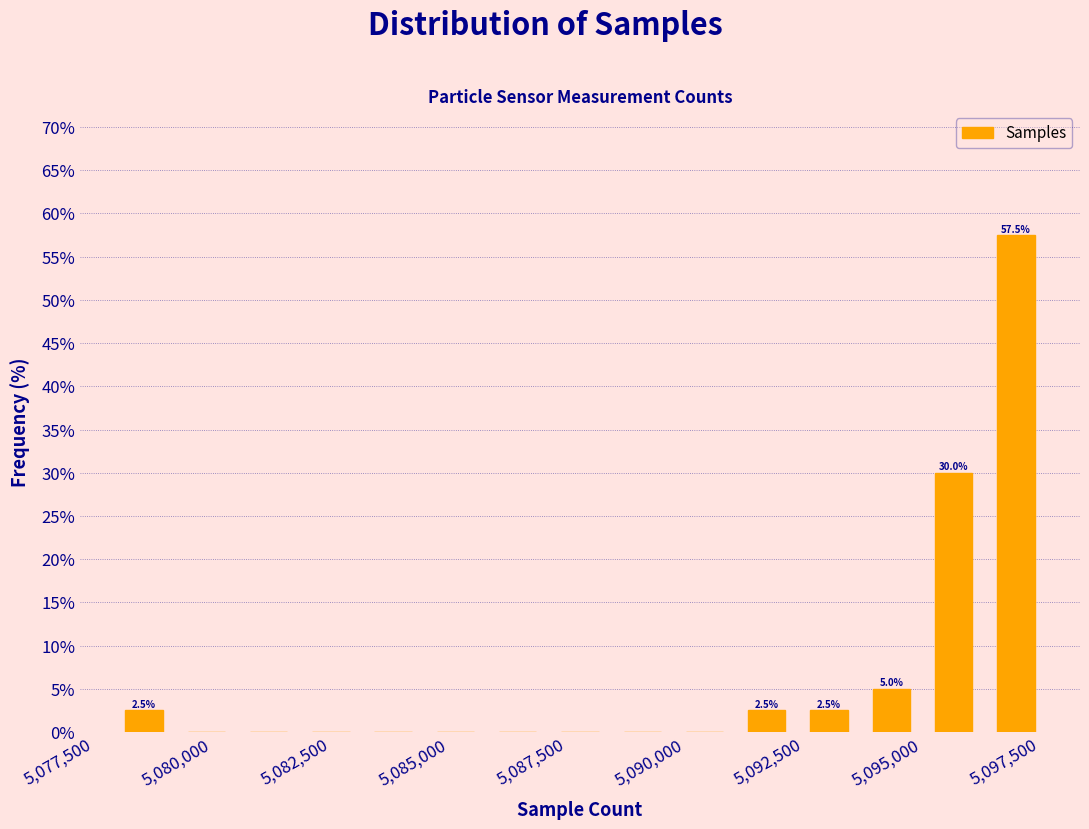

Read against the x-axis, roughly where is the centre of the tallest bar?

5097000